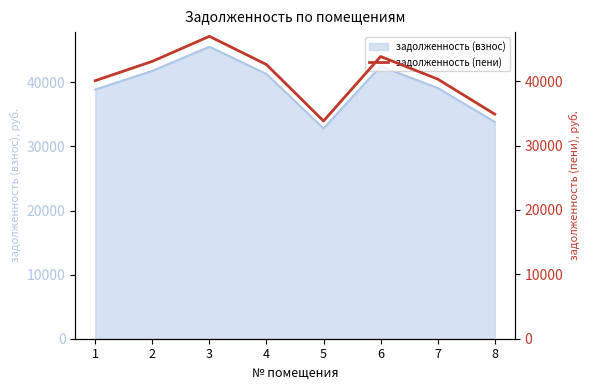

Rank the categories by value from lowest to highest.

5, 8, 1, 7, 4, 2, 6, 3